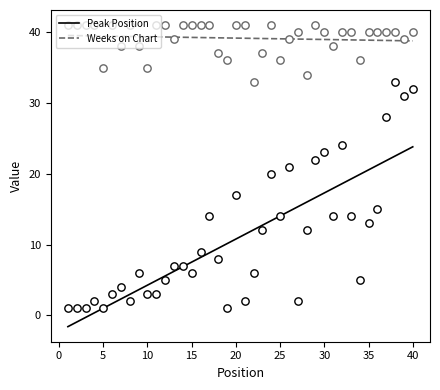

Which series has the largest Y range (max minus min)?

Peak Position